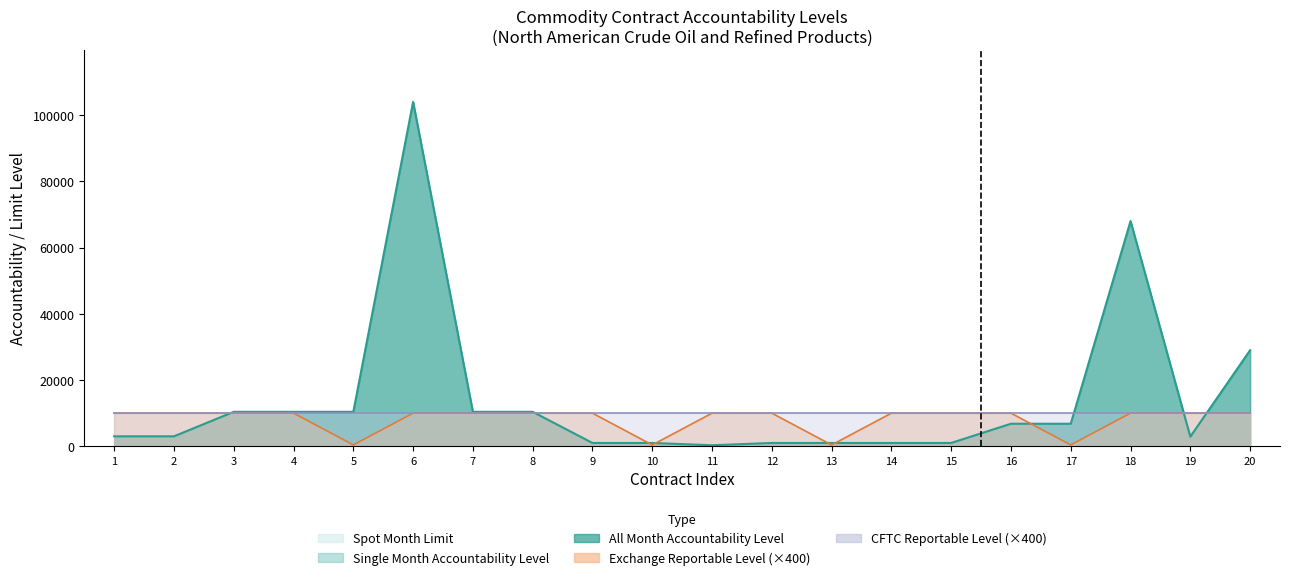

At how many categories does at least one series exceed 61657?

2